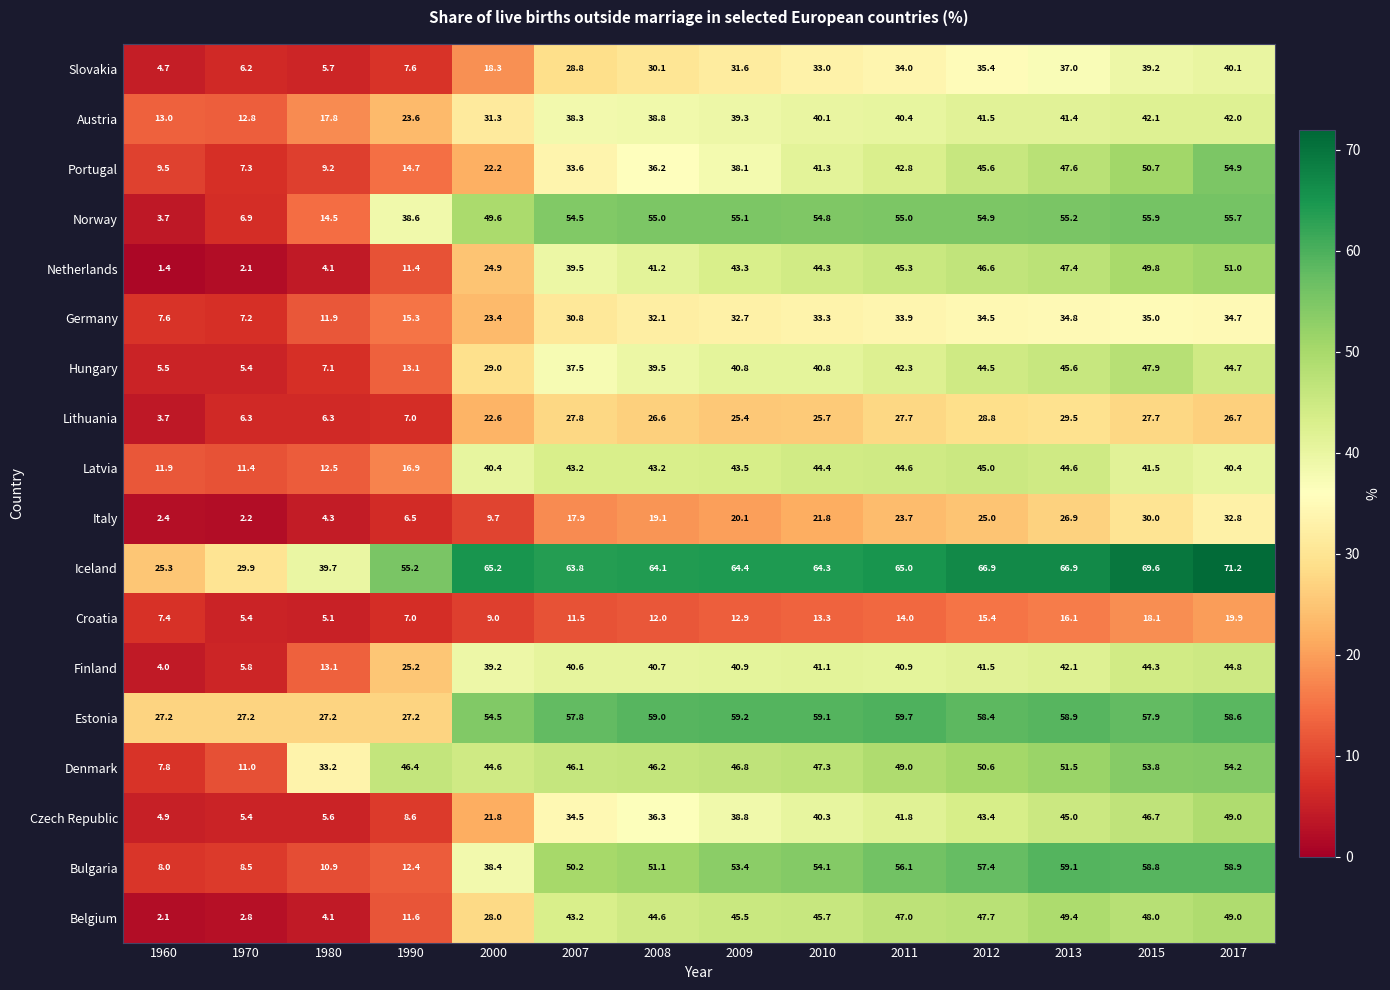

Where is Slovakia nearest to the value 22?

2000